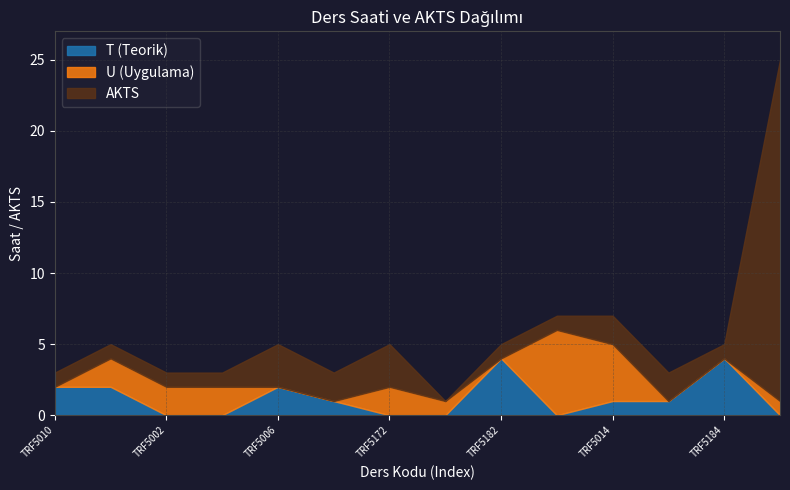

Between TRF5172 and TRF5192, which is larger?

TRF5172